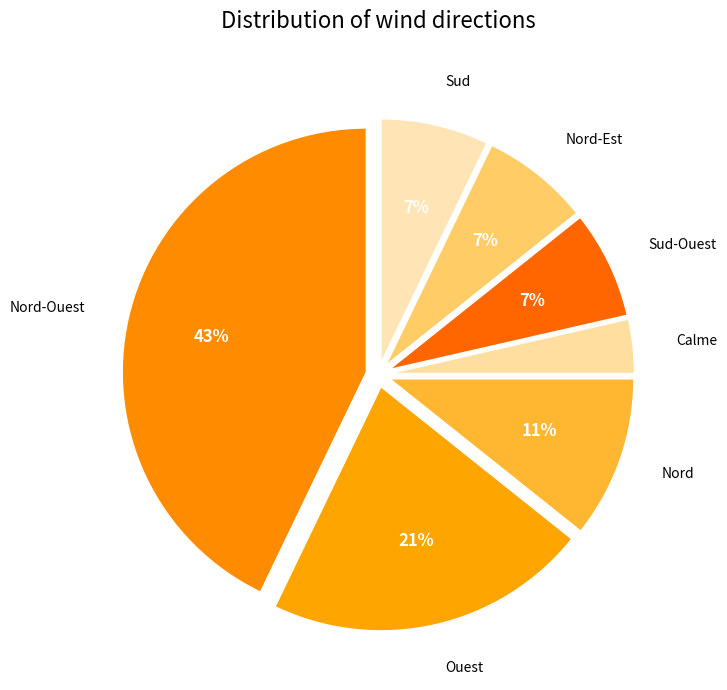

Count the number of slices in the pie.

7